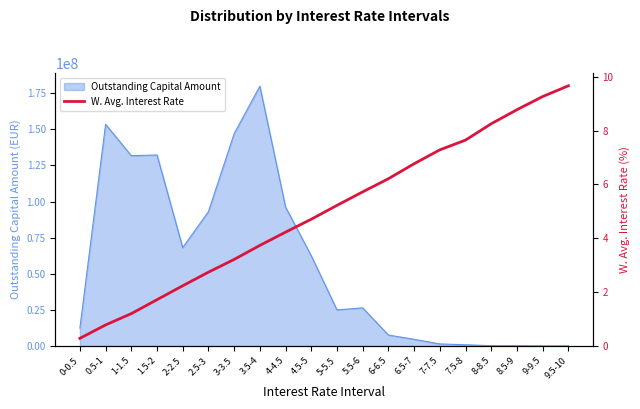

Approximately how many times larger is the value at 4-4.5 compared to 9.5-10?

0.4